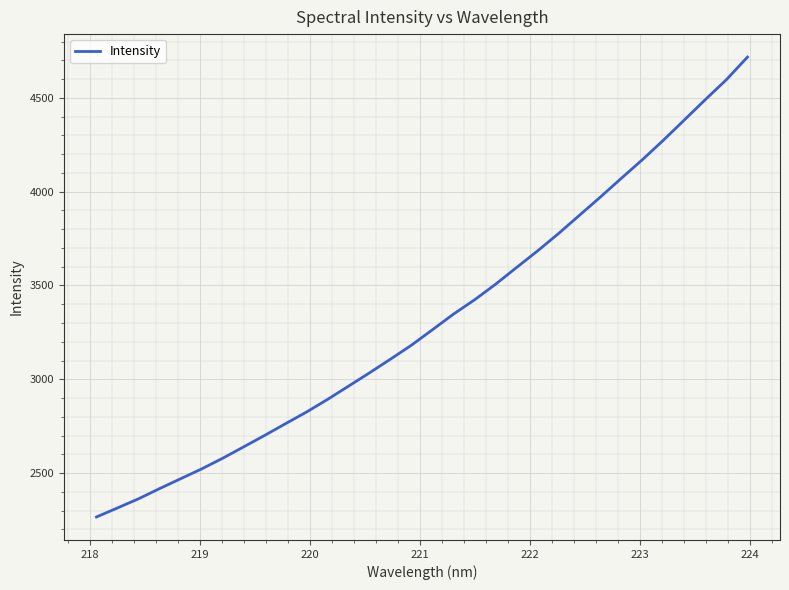

What is the smallest value displayed?

2265.9